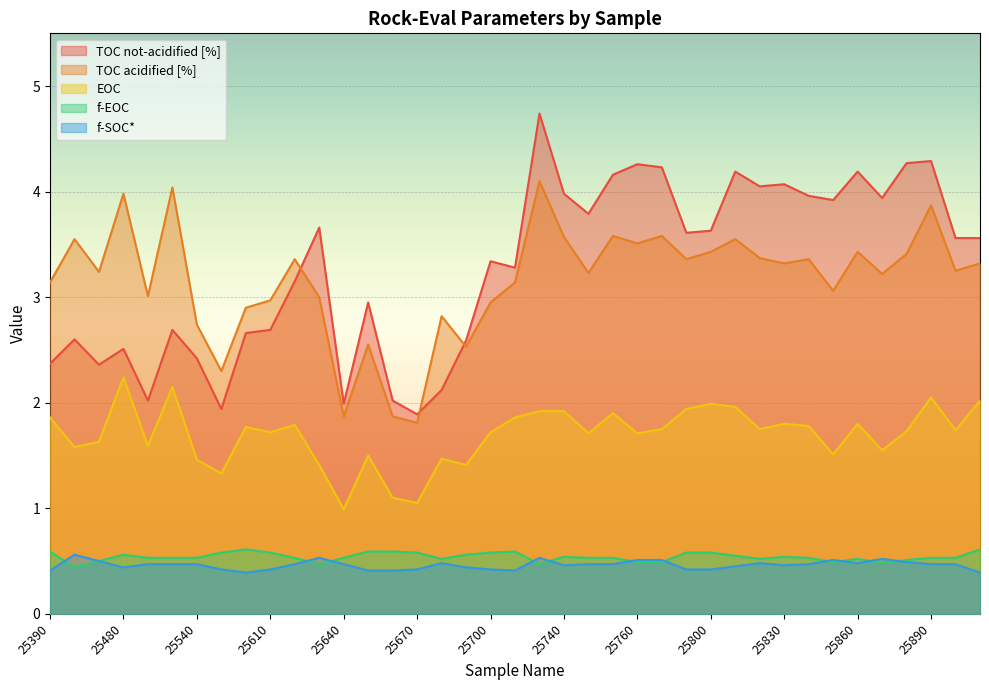

True or false: TOC not-acidified [%] has more than 2 interior local peaks.

True